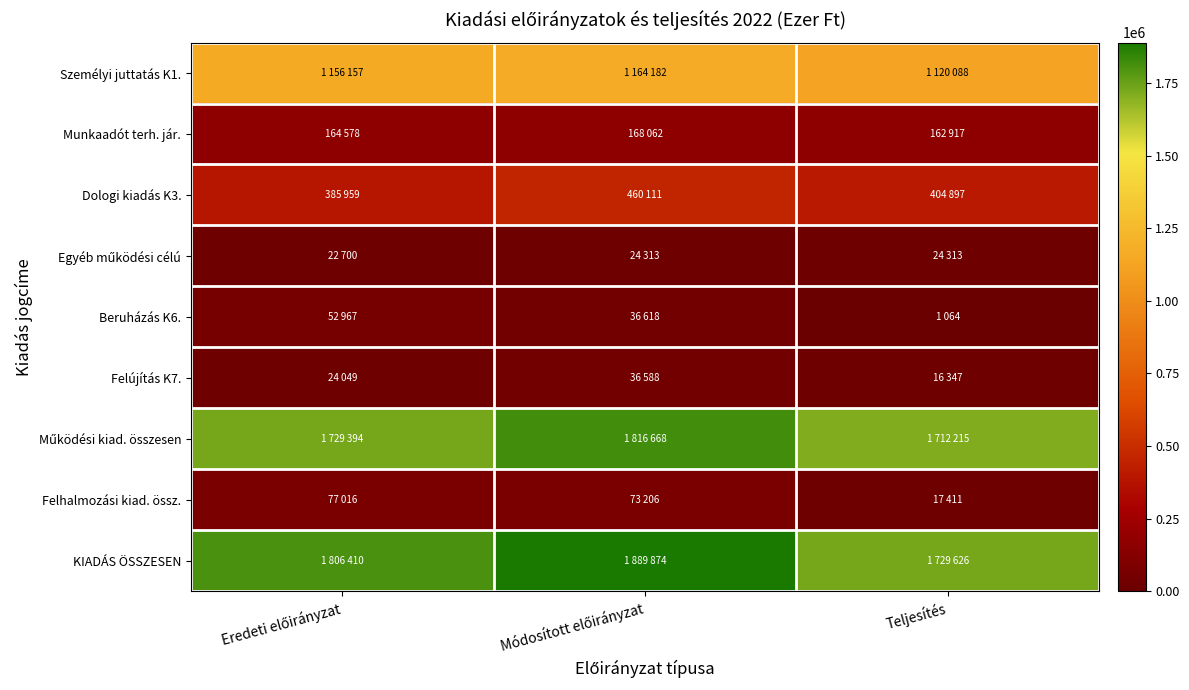

Between Eredeti előirányzat and Módosított előirányzat, which series saw the biggest shift?

Működési kiad. összesen